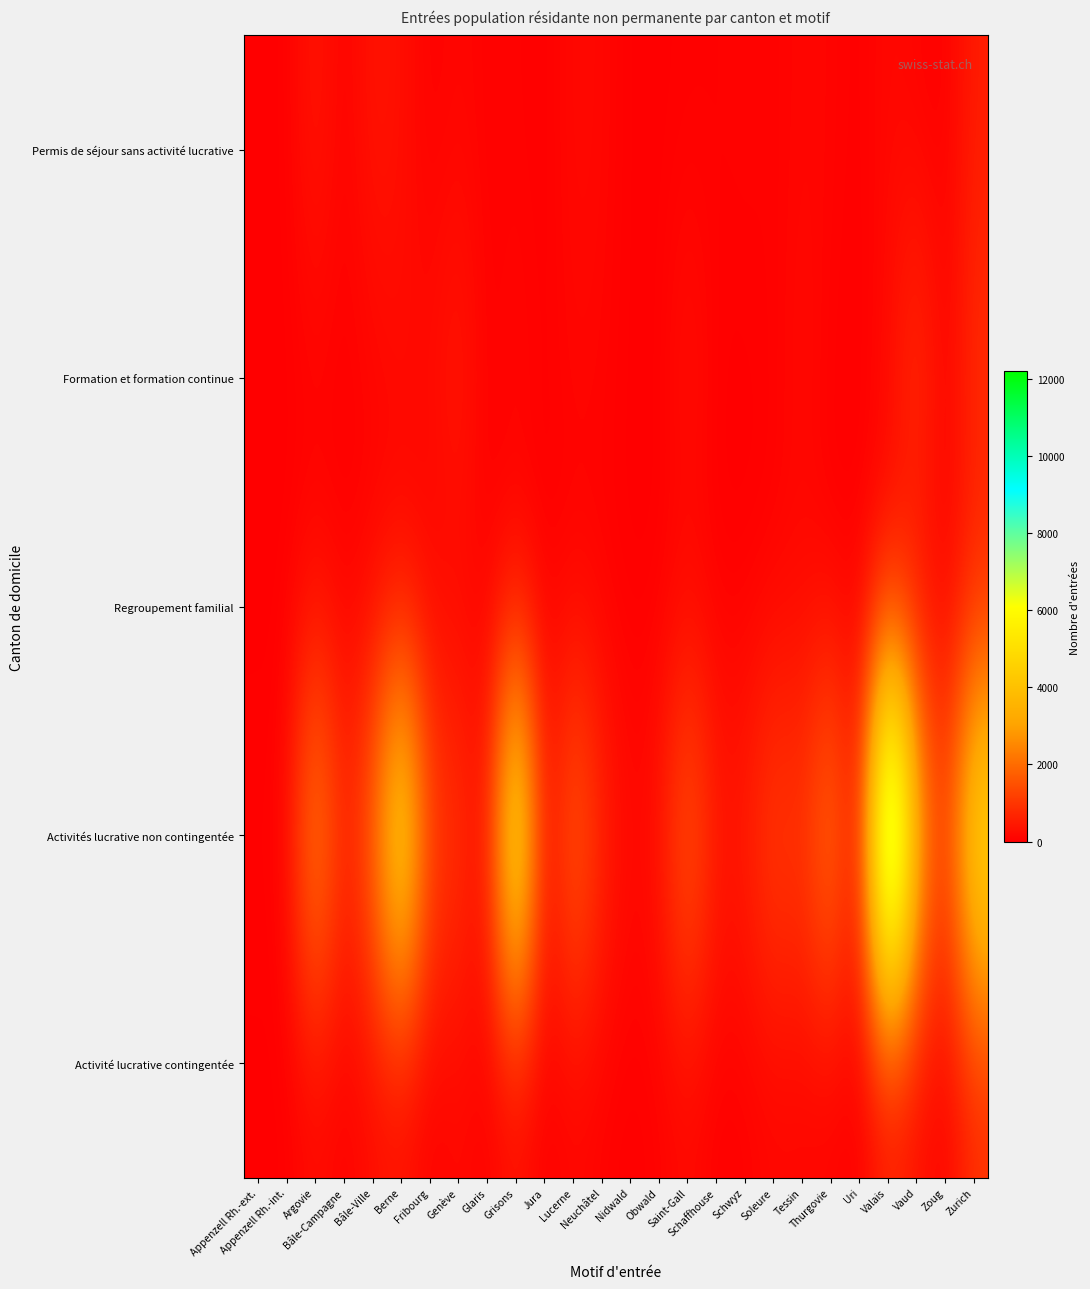

Which has a higher value, Nidwald or Obwald?

Obwald